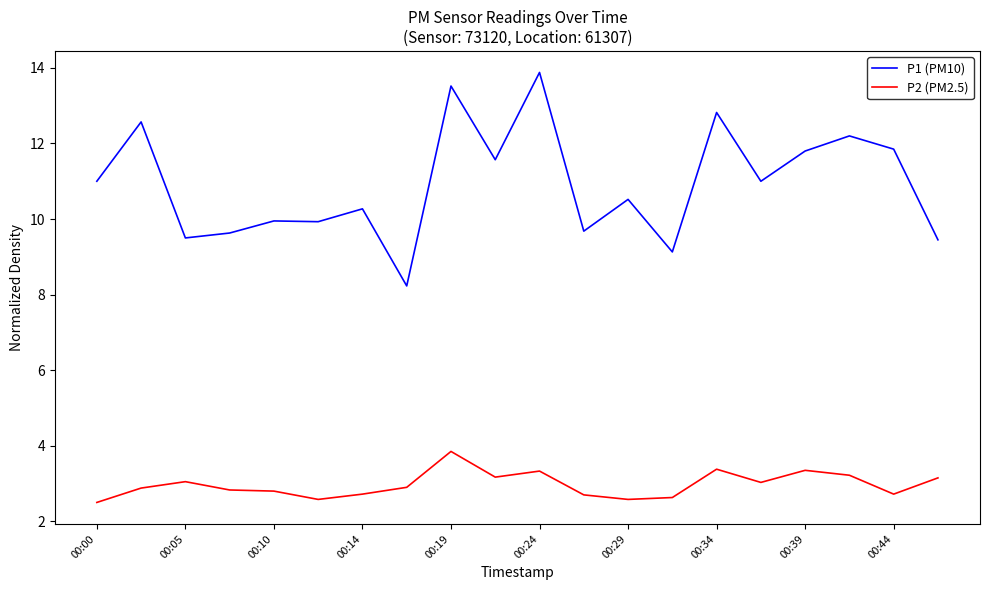

List the series in order of their peak value, lowest first.

P2 (PM2.5), P1 (PM10)